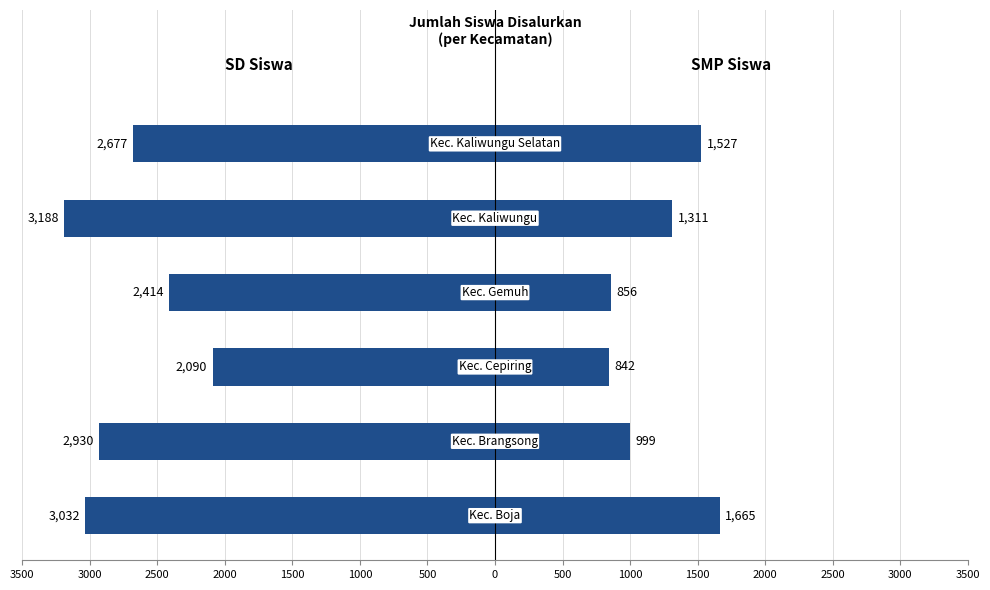

Reading left to right, list all the values displayed in this chart.

SD Siswa Disalurkan: 3500=-3032	3000=-2930	2500=-2090	2000=-2414	1500=-3188	1000=-2677
SMP Siswa Disalurkan: 3500=1665	3000=999	2500=842	2000=856	1500=1311	1000=1527